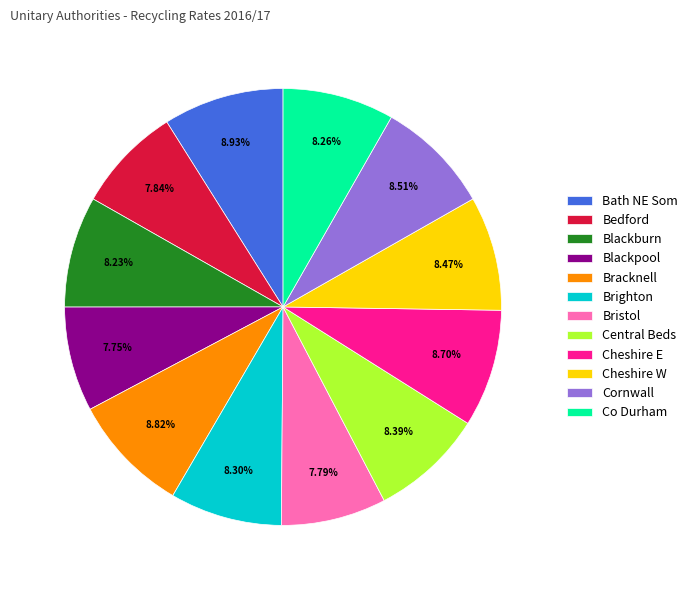

Is it true that Cornwall is 9% of the pie?

True